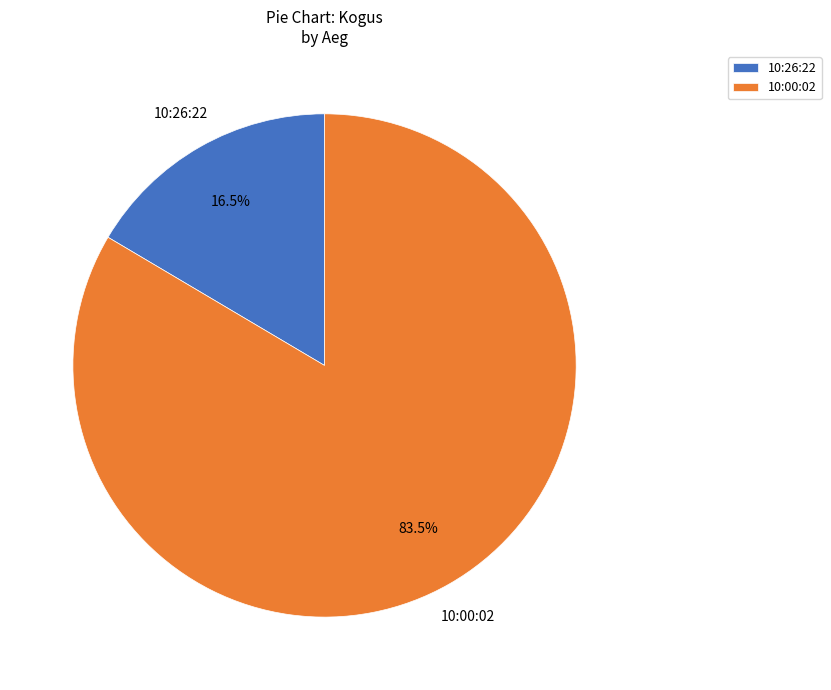

Is there a majority slice in this chart?

Yes